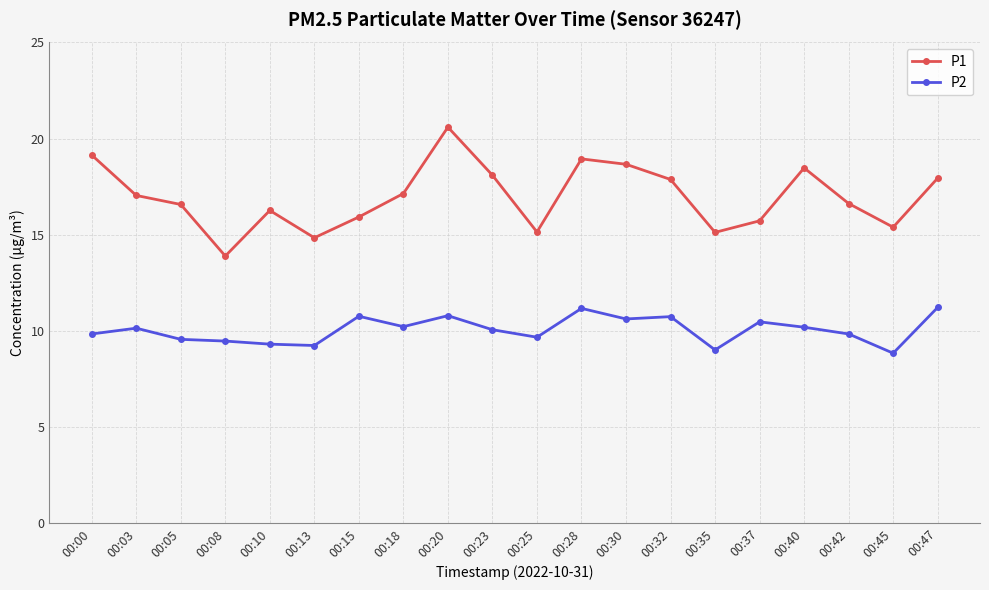

At which category is the sum across all series the highest?

00:20